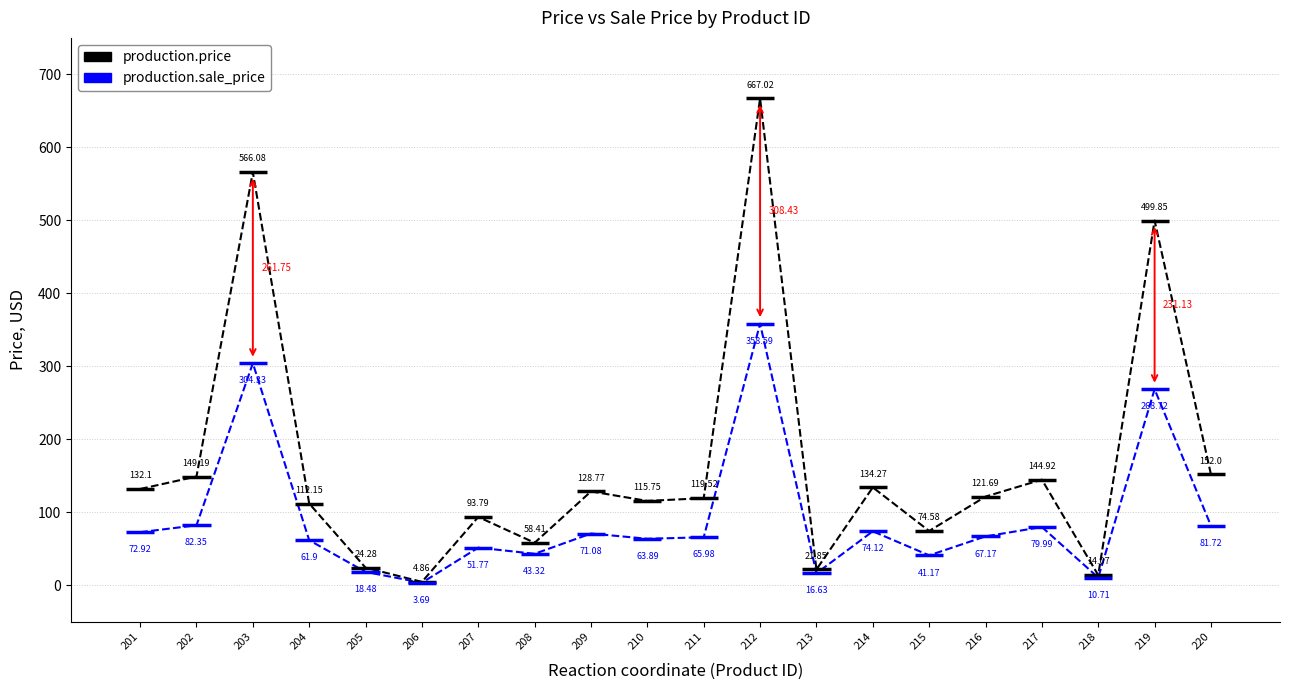

True or false: production.sale_price and production.price intersect in this chart.

False